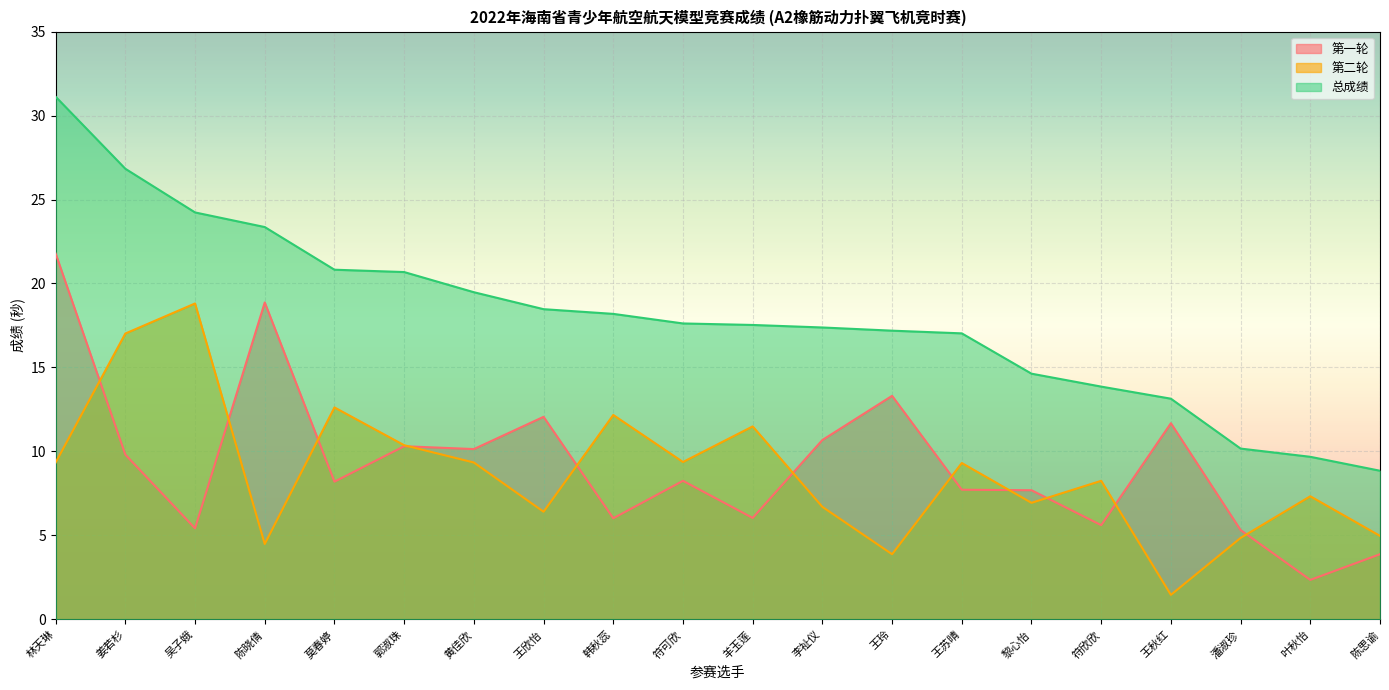

Rank the series by their maximum value, from highest to lowest.

总成绩, 第一轮, 第二轮